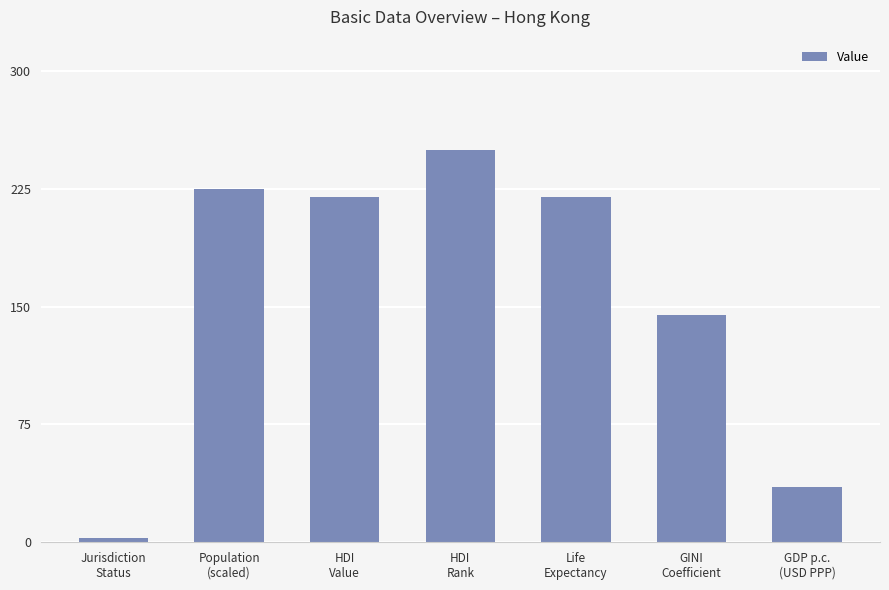

How many values are below 220?

3